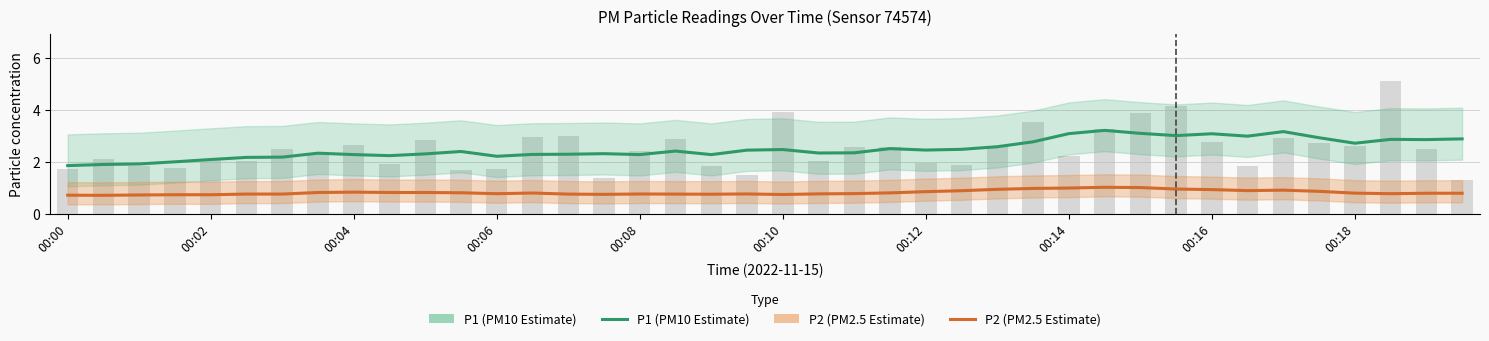

Is it true that P2 (PM2.5 Estimate) equals 0.8 at 38?

True